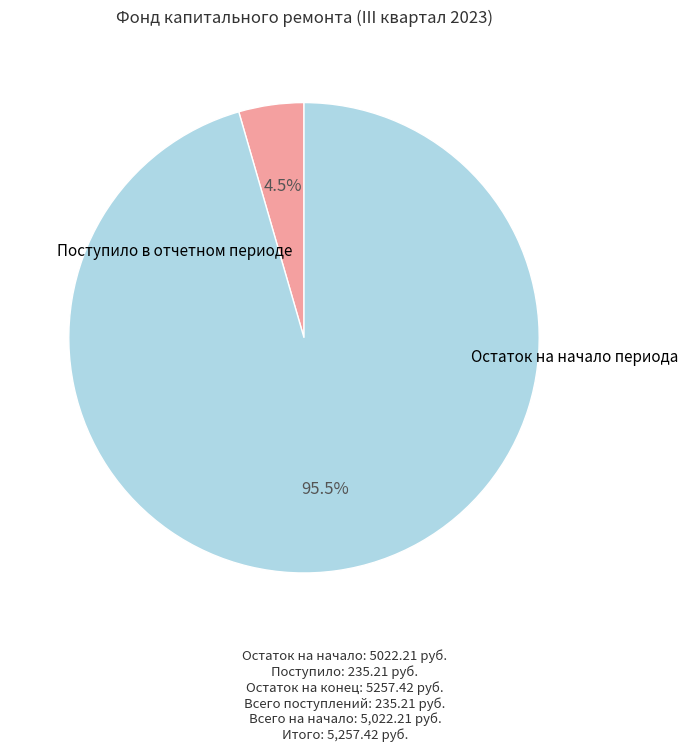

Is there any slice that represents more than half of the pie?

Yes